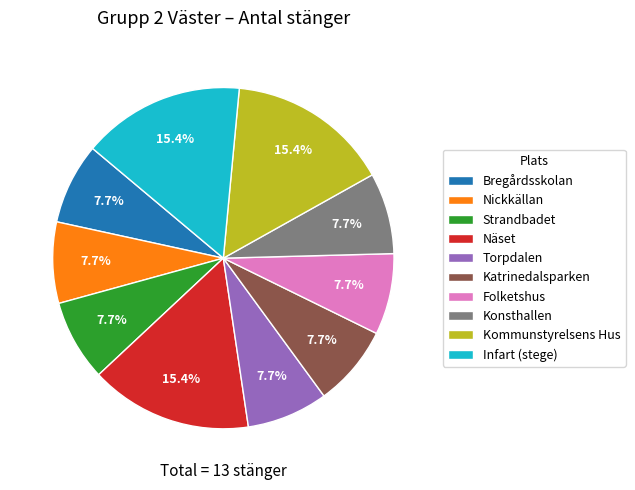

Is Torpdalen the majority of the pie?

No